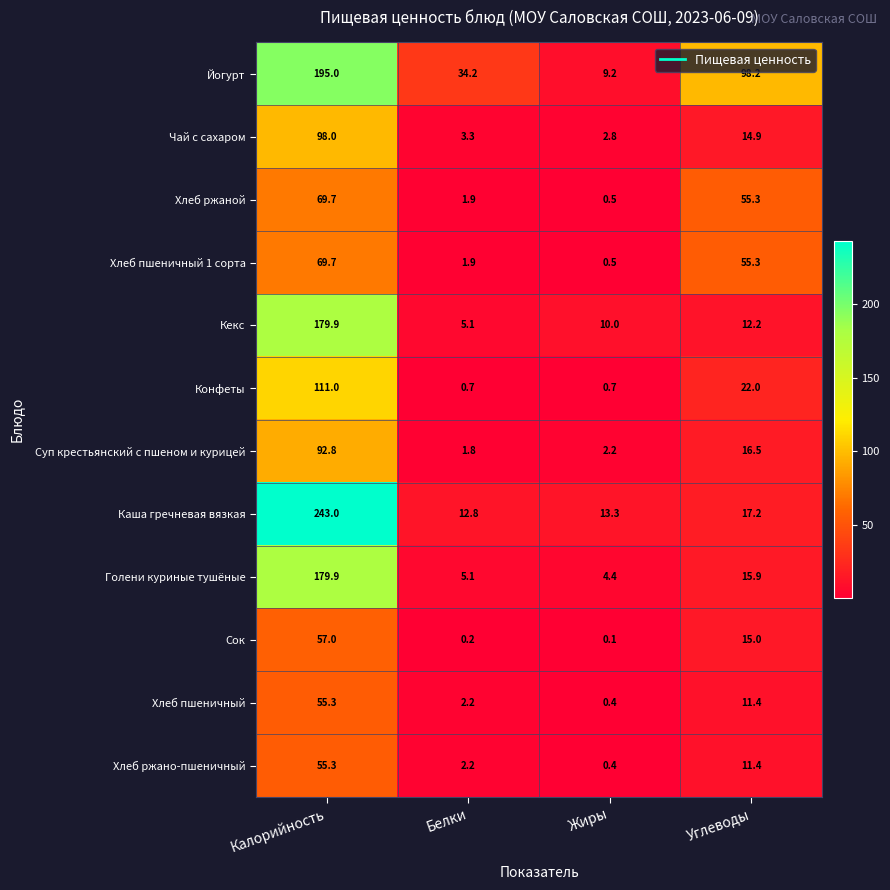

The value of Суп крестьянский с пшеном и курицей at Калорийность is 92.8. True or false?

True